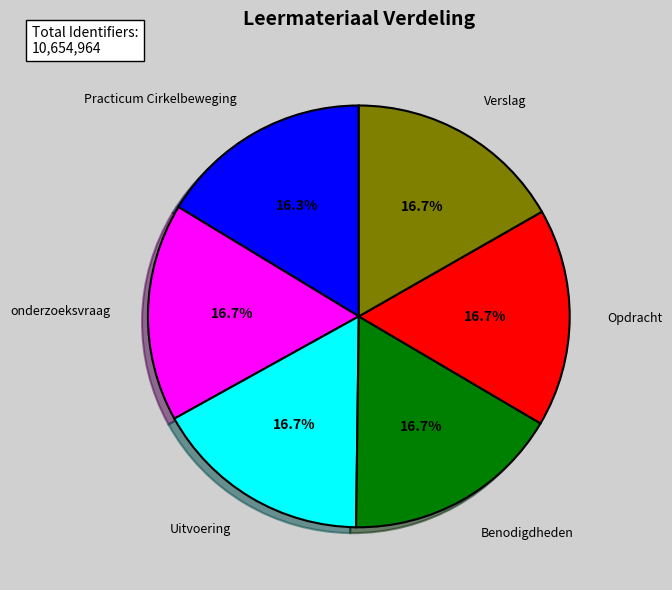

Is there a majority slice in this chart?

No